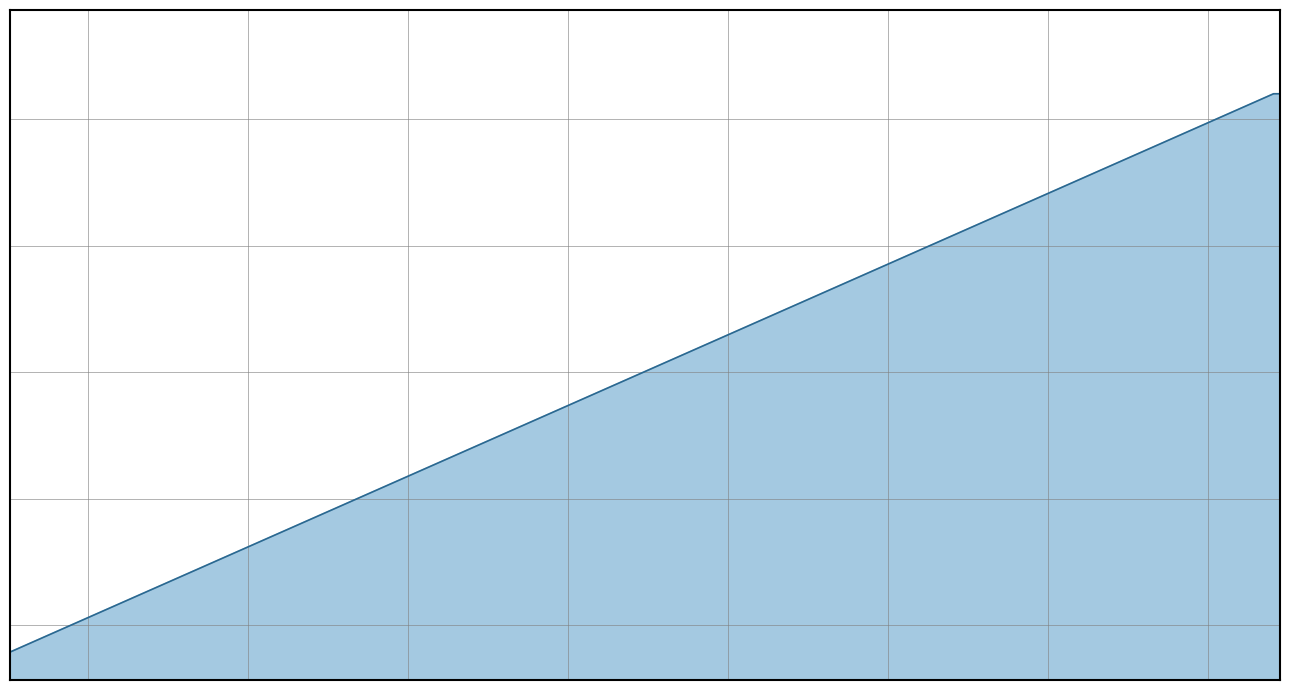

Does the chart display data point markers on the line(s)?

No